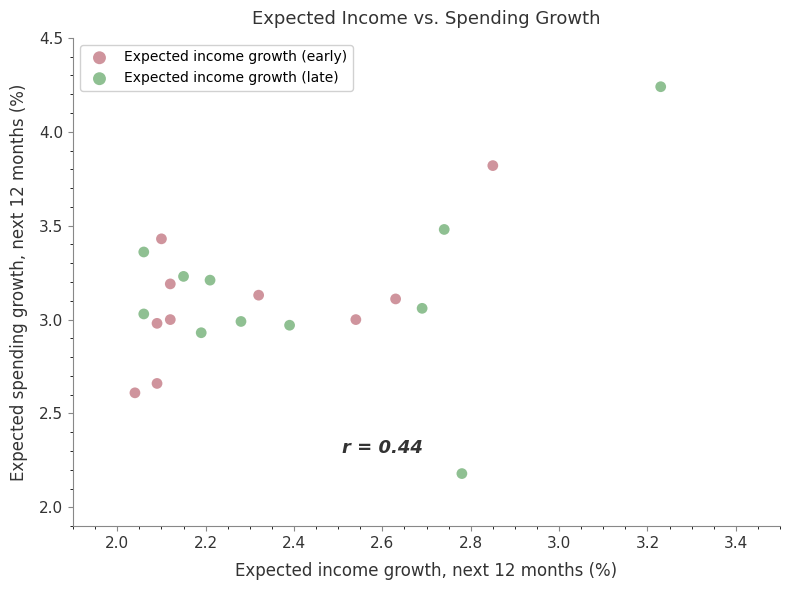

Which series reaches the minimum Y coordinate?

Expected income growth (late)